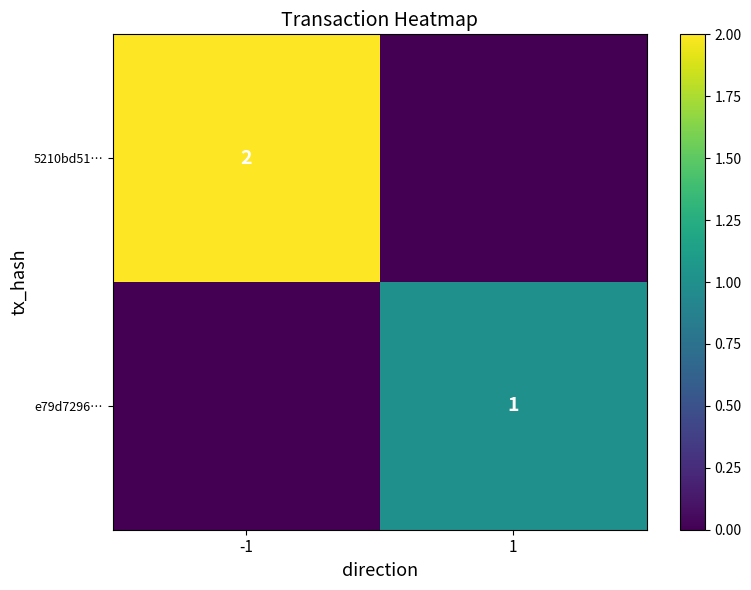

Is it true that 5210bd51… equals 2 at -1?

True